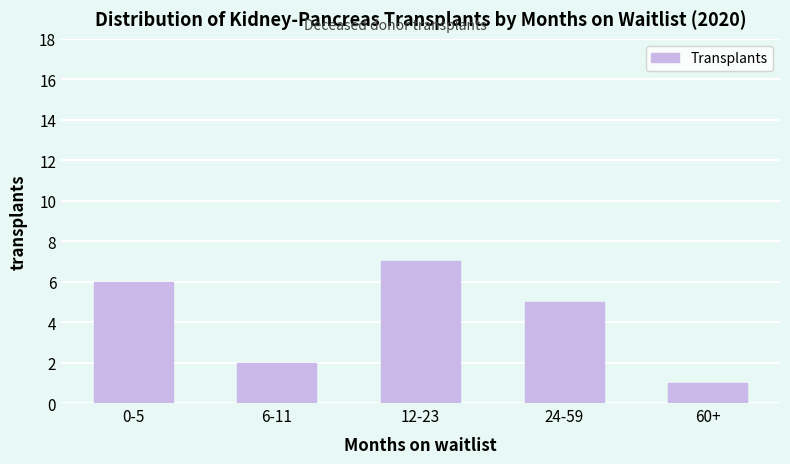

Reading right to left, what are all the values shown in this chart?

60+=1	24-59=5	12-23=7	6-11=2	0-5=6